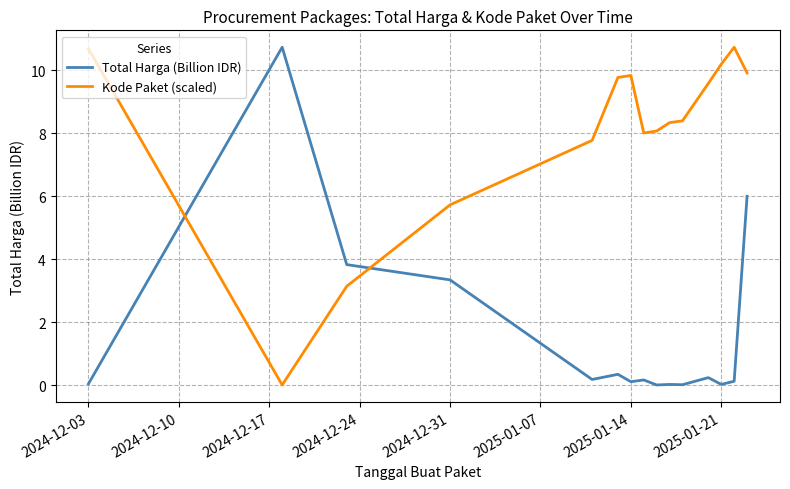

How many series are shown in this chart?

2